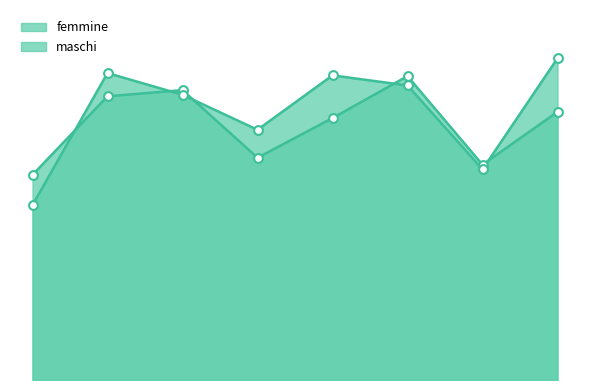

What are all the series names shown in the legend?

femmine, maschi